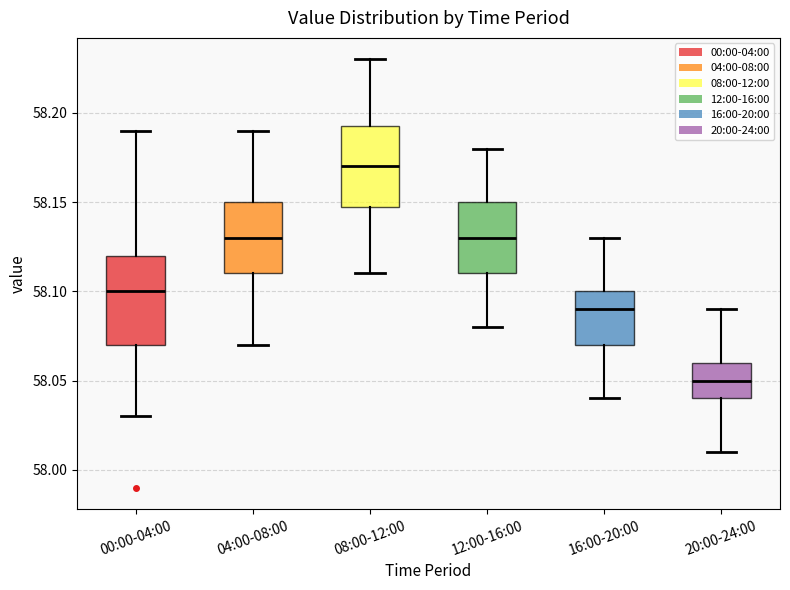

Where does the median line of the box for 16:00-20:00 sit on the y-axis? The values are not printed on the chart, so give them approximately, as read against the axis.

58.090